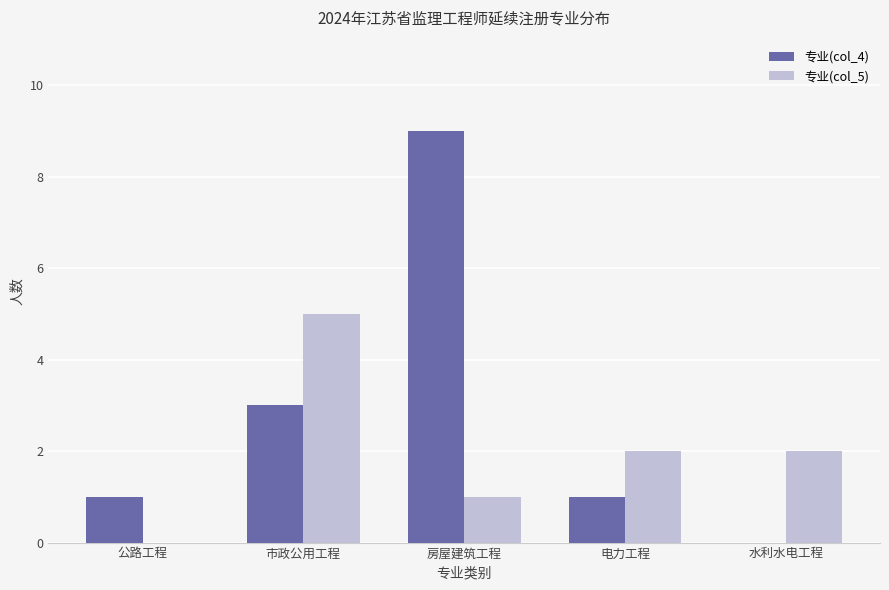

The 专业(col_5) series shows 1 at 房屋建筑工程. True or false?

True